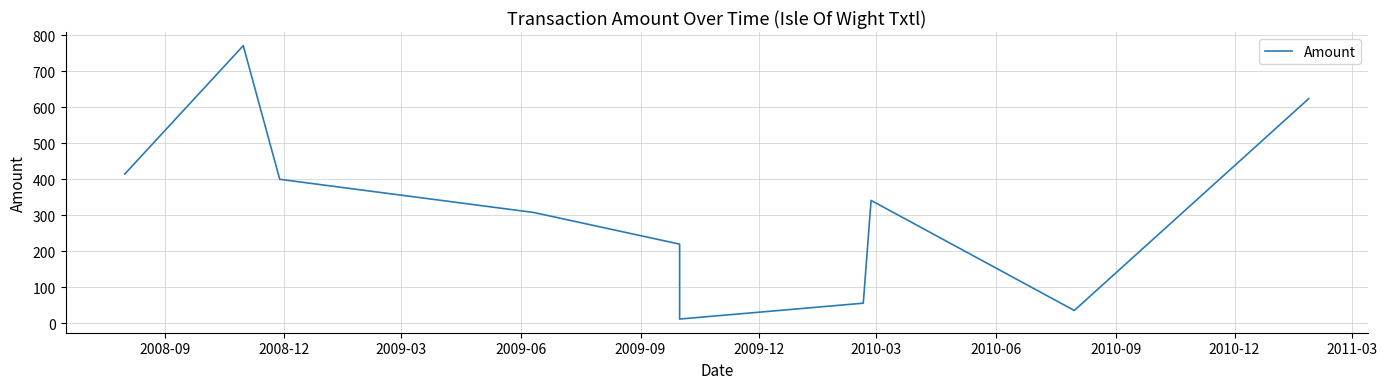

What is the minimum value shown in the chart?

12.0